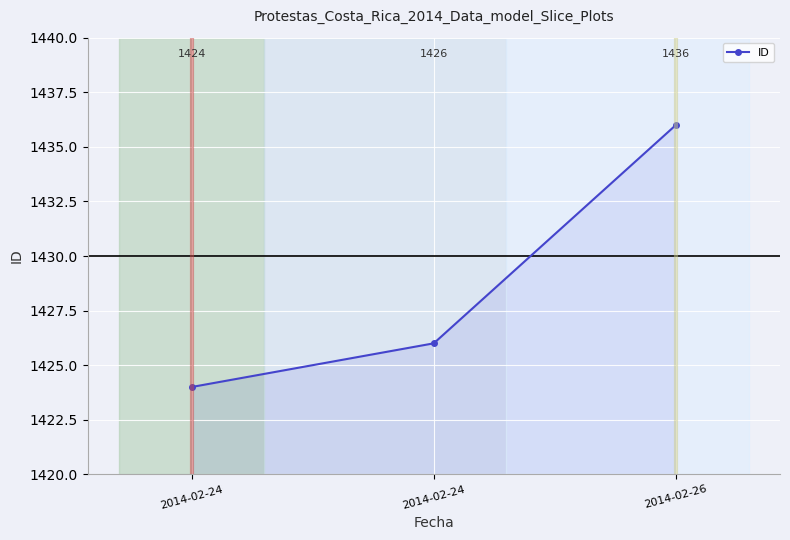

The chart shows a value of 1436 at 2014-02-26. True or false?

True